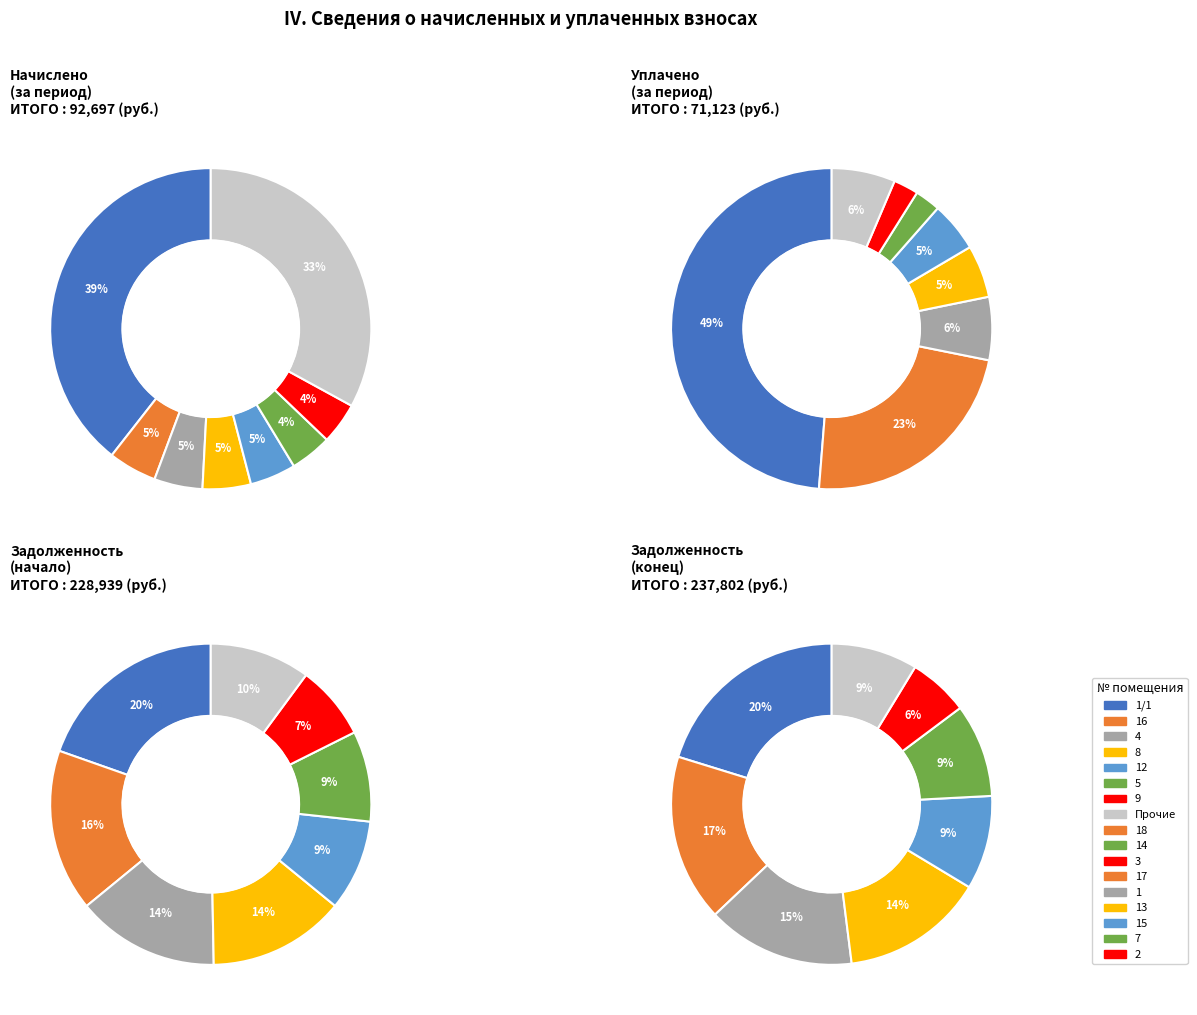

To the nearest percent, what is the combined percentage of 15 and 10?

9%